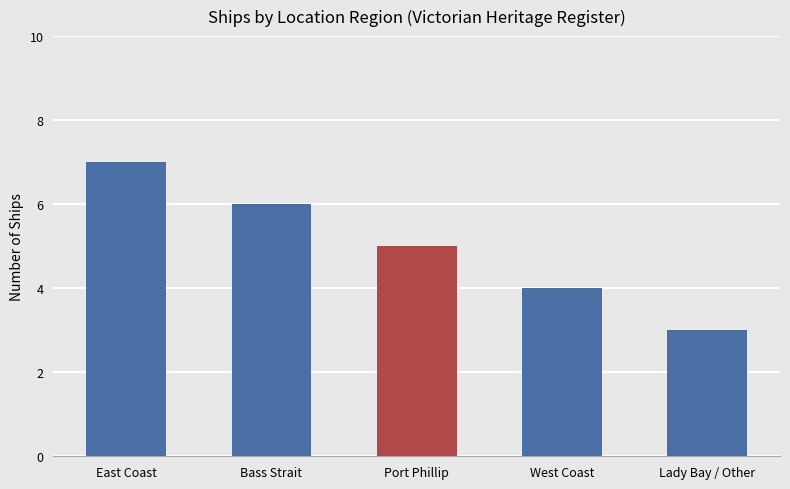

Is it true that the value at Lady Bay / Other is 1?

False